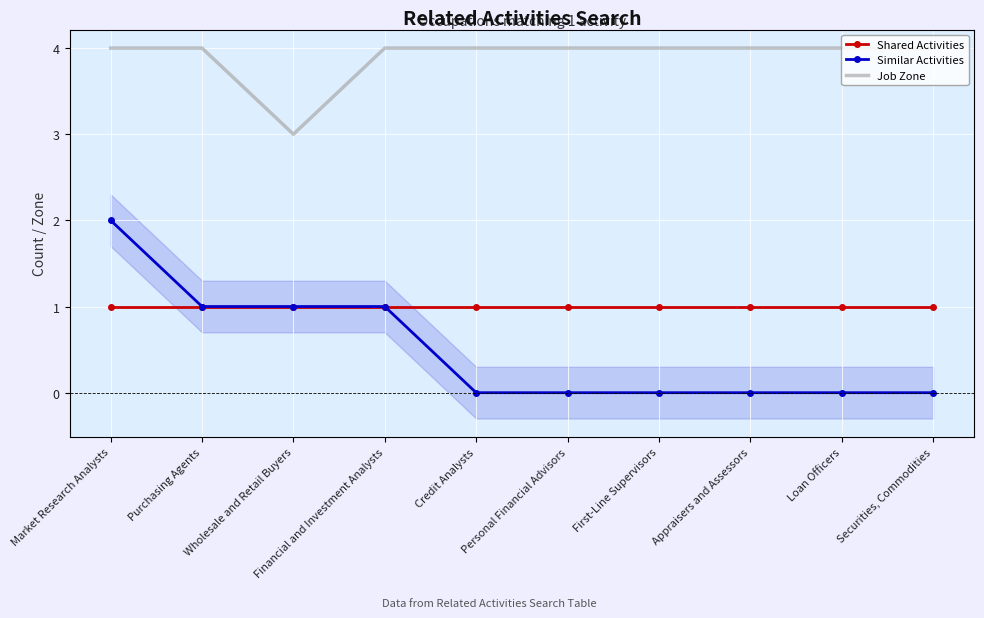

What is the total value across all series at Financial and Investment Analysts?

6